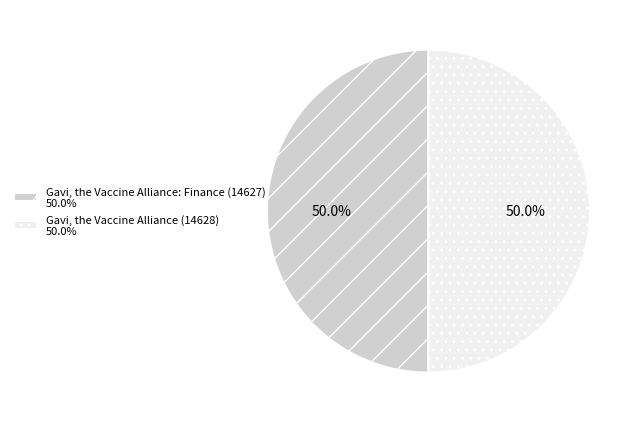

To the nearest percent, what is the average slice percentage?

50%